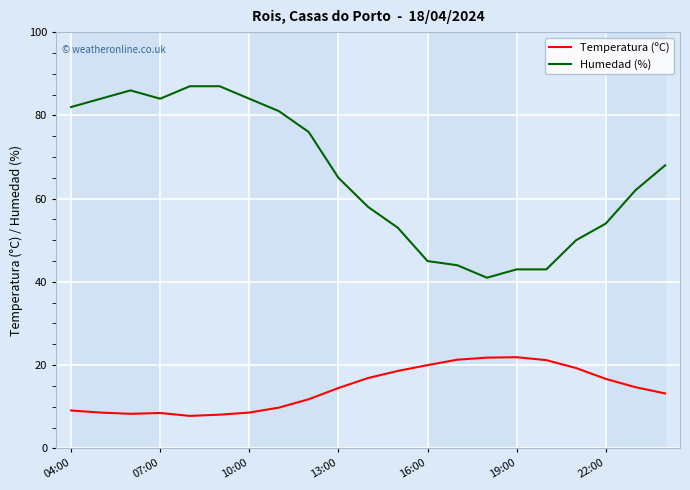

Which series has the largest range (max minus min)?

Humedad (%)